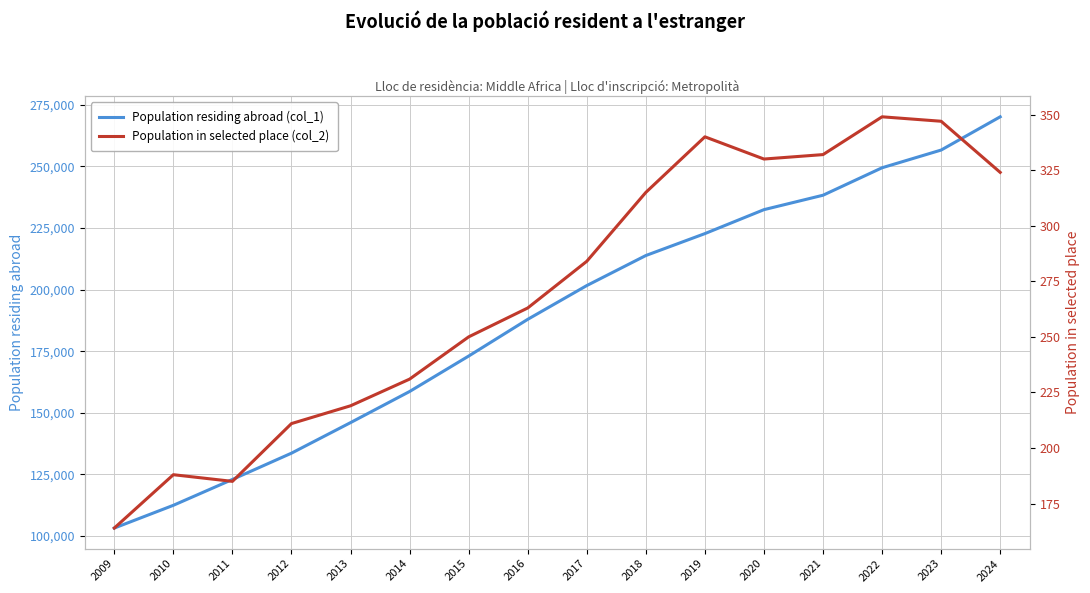

How many data points in Population in selected place (col_2) are above 284?

7